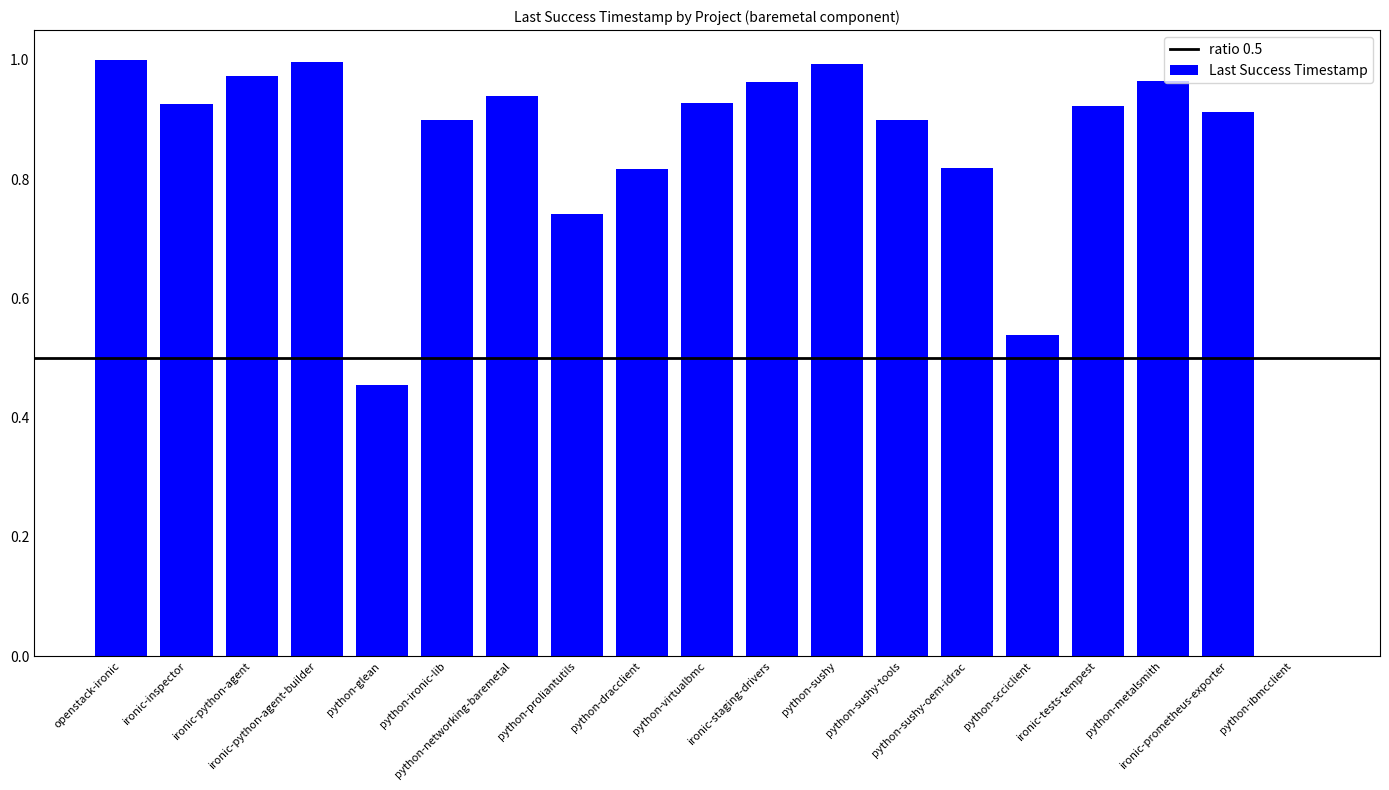

Between python-sushy and python-virtualbmc, which is larger?

python-sushy